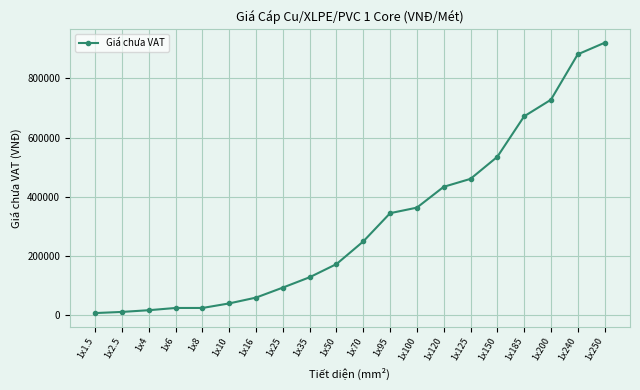

What is the maximum value shown in the chart?

920180